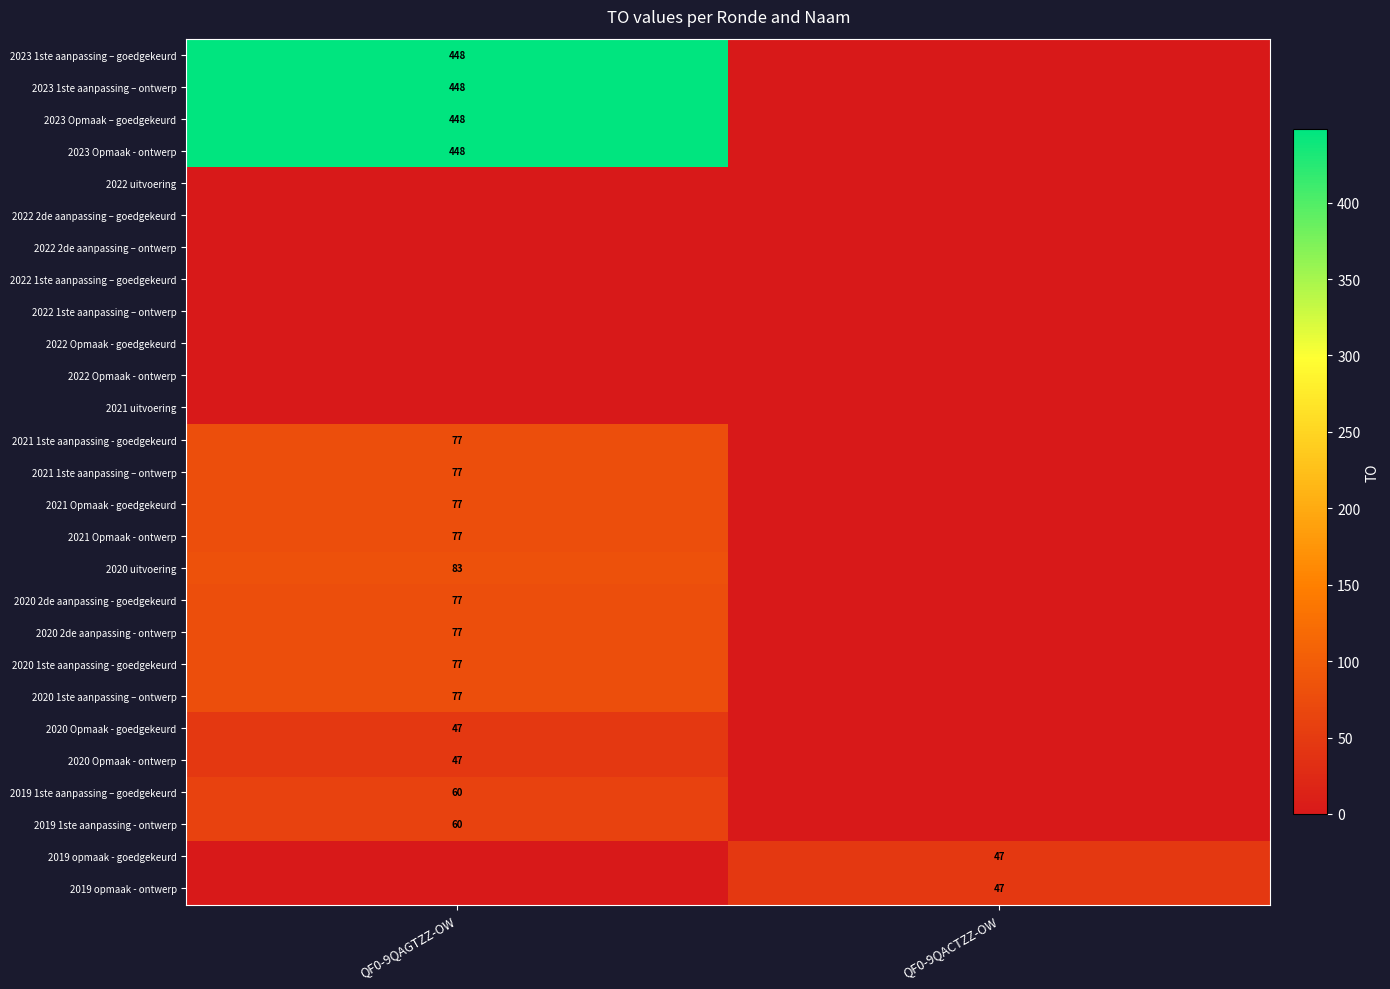

Which series has the largest range (max minus min)?

2023 1ste aanpassing – goedgekeurd